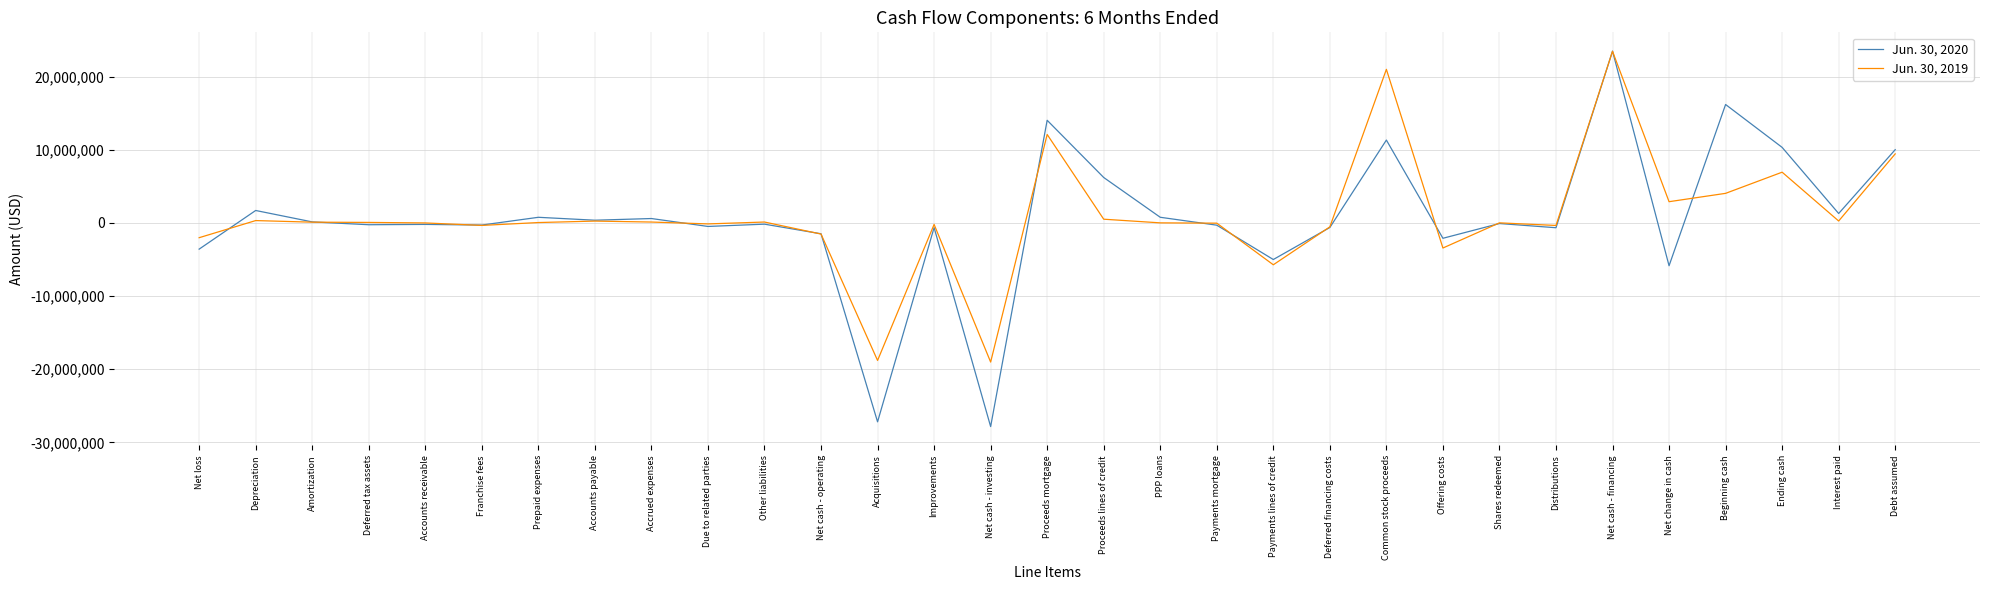

Which series has the largest range (max minus min)?

Jun. 30, 2020